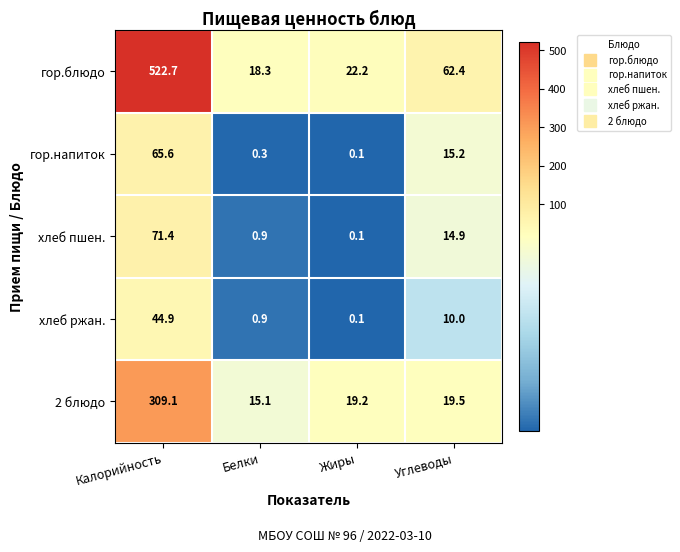

What is the average value of the гор.напиток series?

20.3